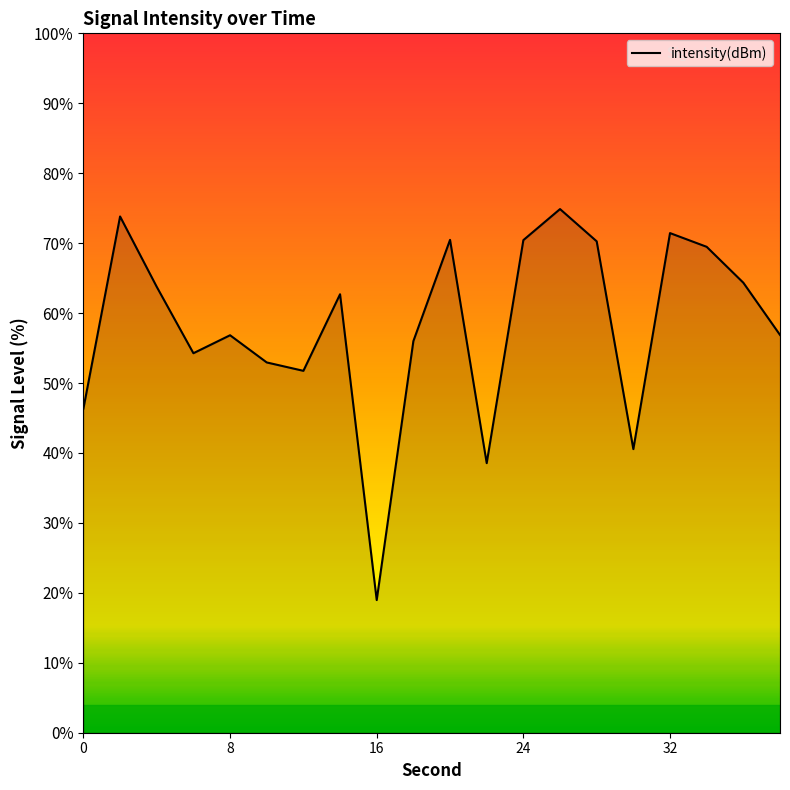

How many lines are shown in the chart?

1